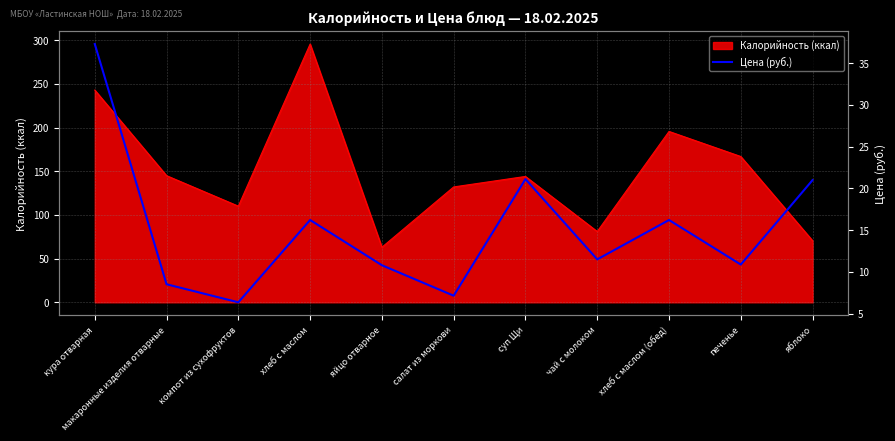

Read the Калорийность (ккал) value at печенье.

166.8